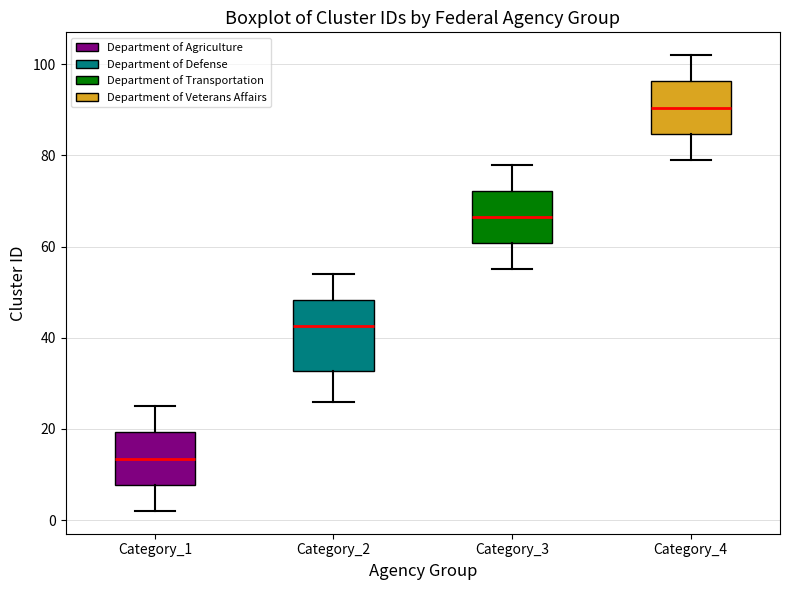

Which box's median line is the highest?

Category_4